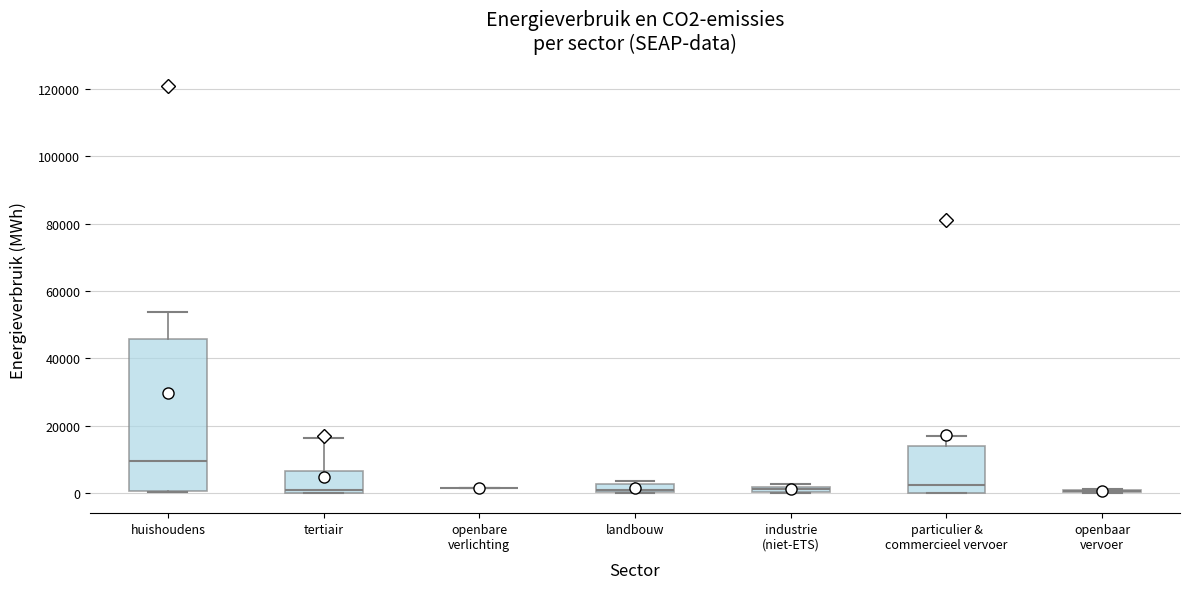

Where is the upper edge of the box for landbouw on the y-axis? The values are not printed on the chart, so give them approximately, as read against the axis.

2000